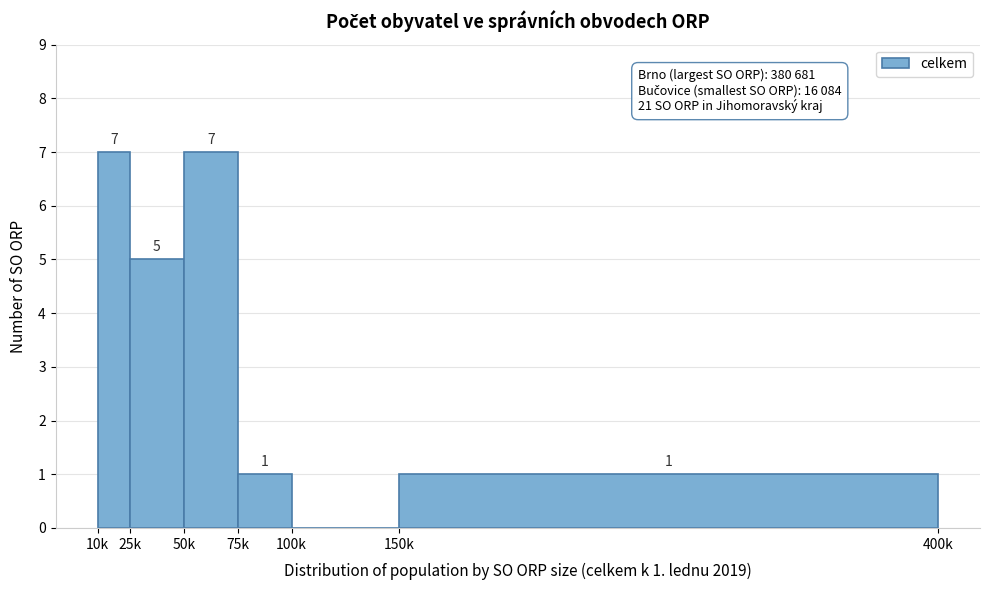

Reading right to left, transcribe all the data shown in this chart.

150k=1	100k=0	75k=1	50k=7	25k=5	10k=7